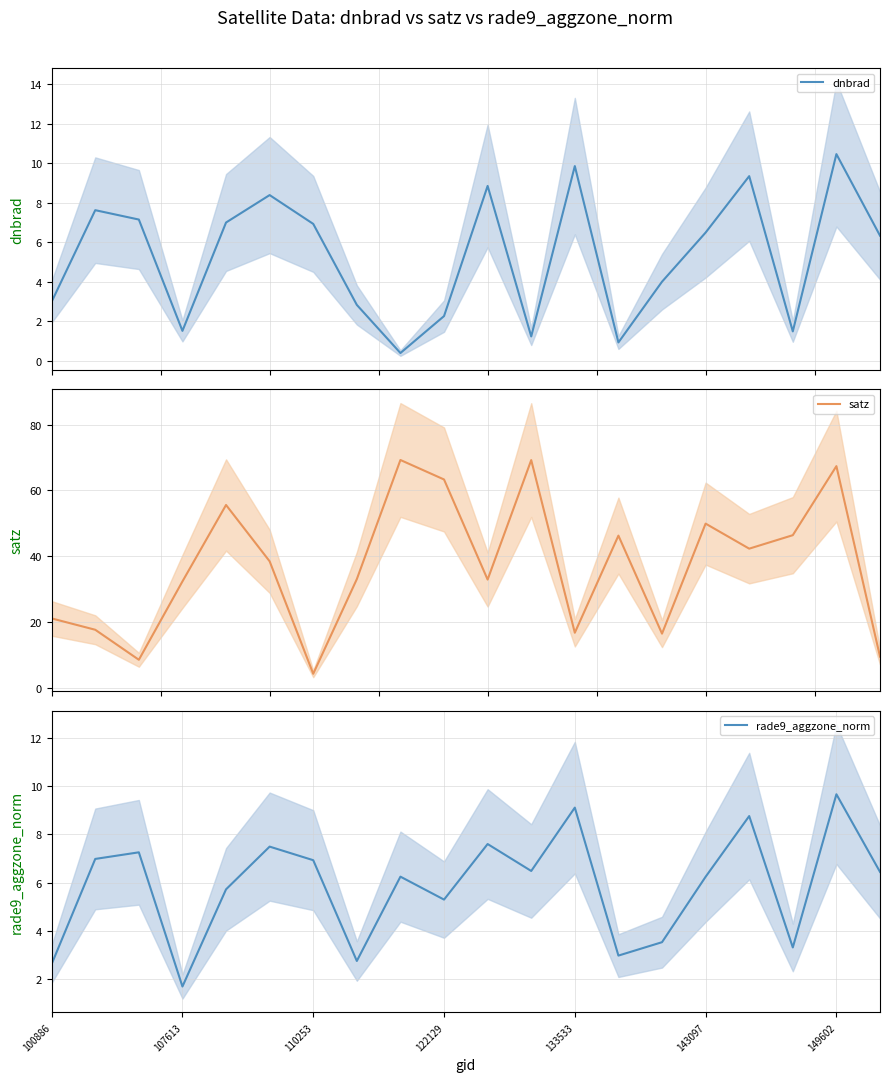

How many data points in dnbrad are above 6?

11